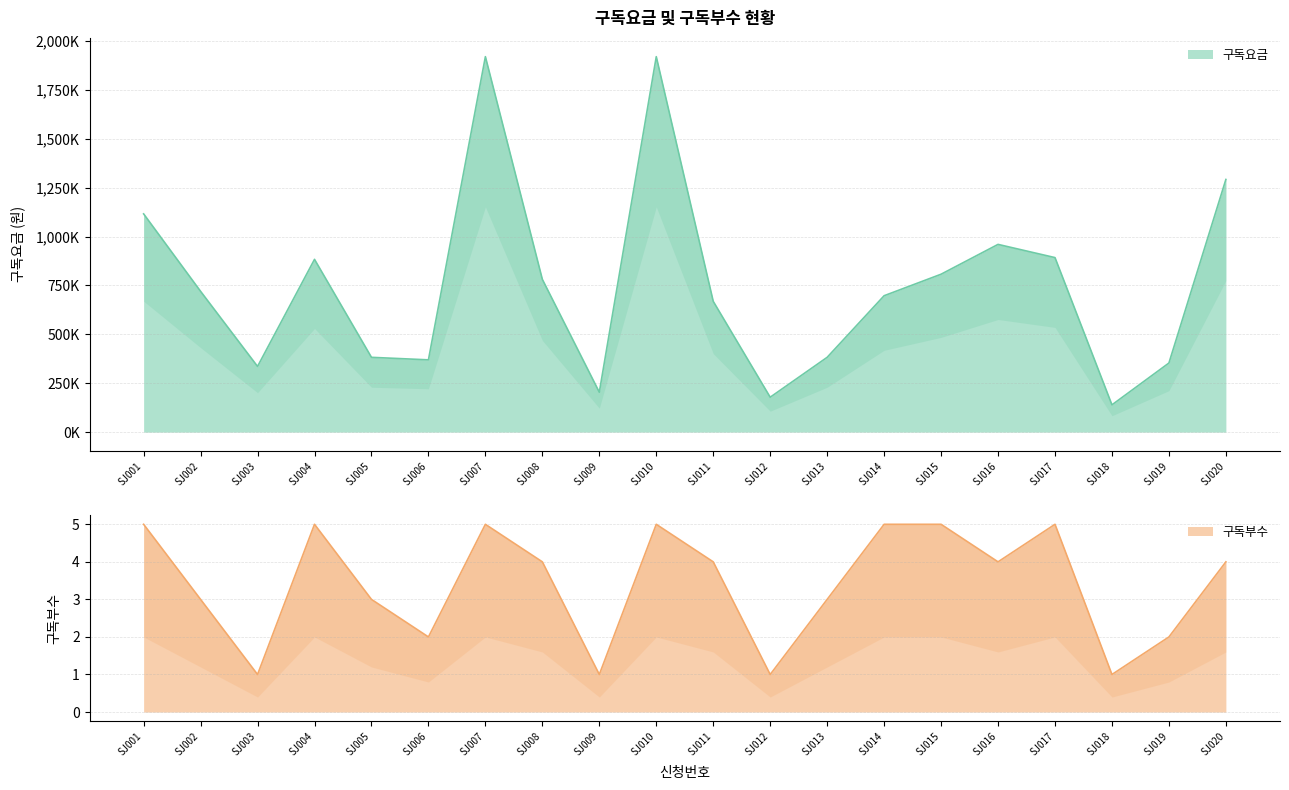

How many lines are shown in the chart?

2